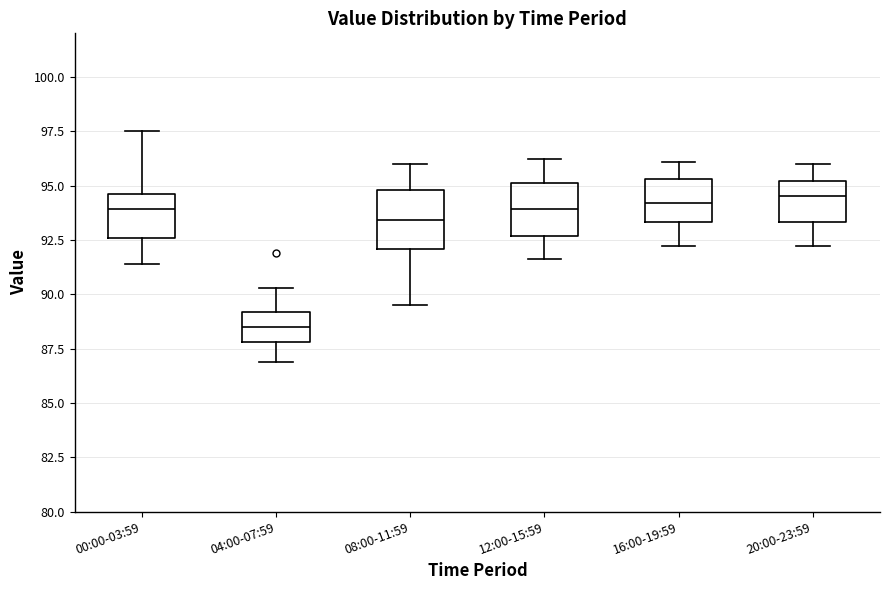

Where does the lower whisker of the box for 16:00-19:59 end on the y-axis? The values are not printed on the chart, so give them approximately, as read against the axis.

92.0